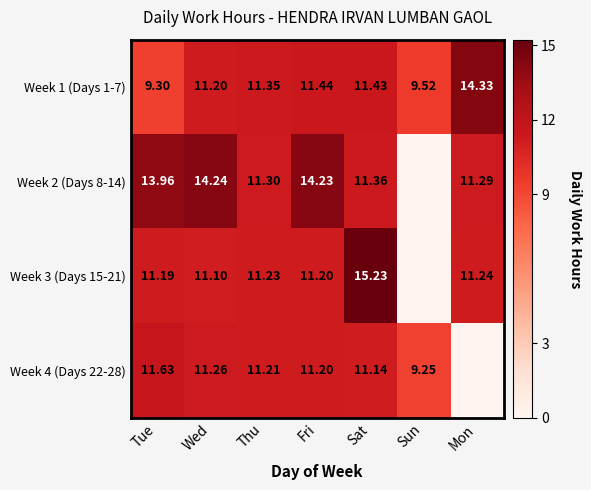

At which label is Week 1 (Days 1-7) closest to 11?

Wed